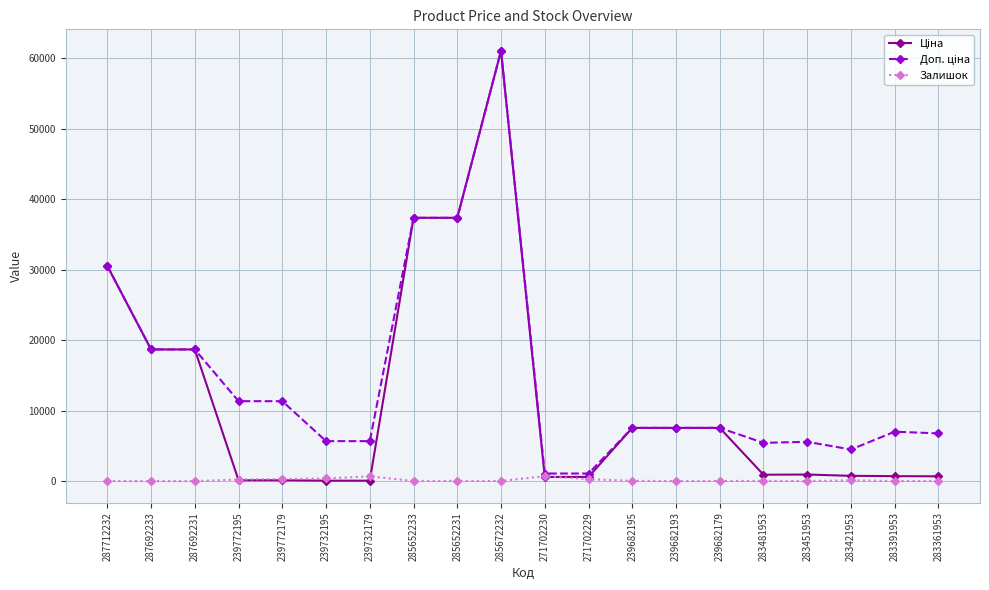

How many data points does each series have?

20